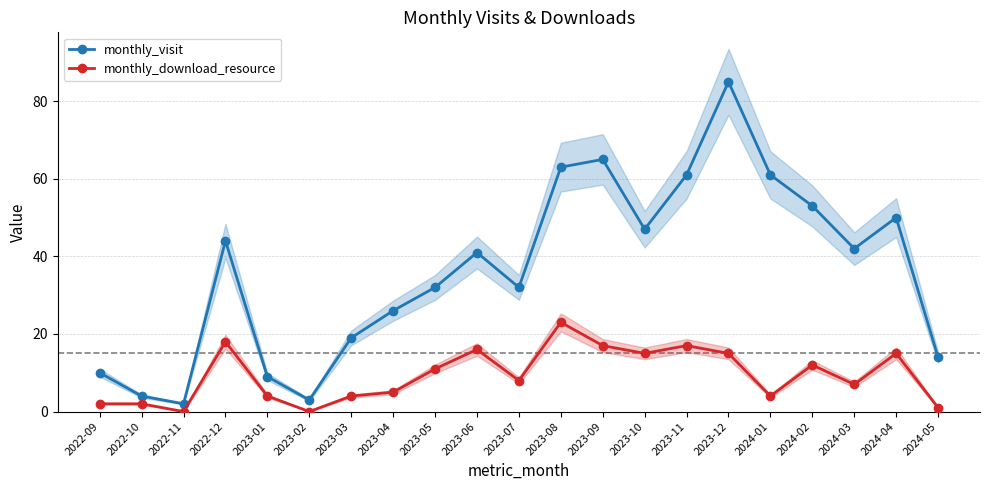

How many lines are shown in the chart?

2